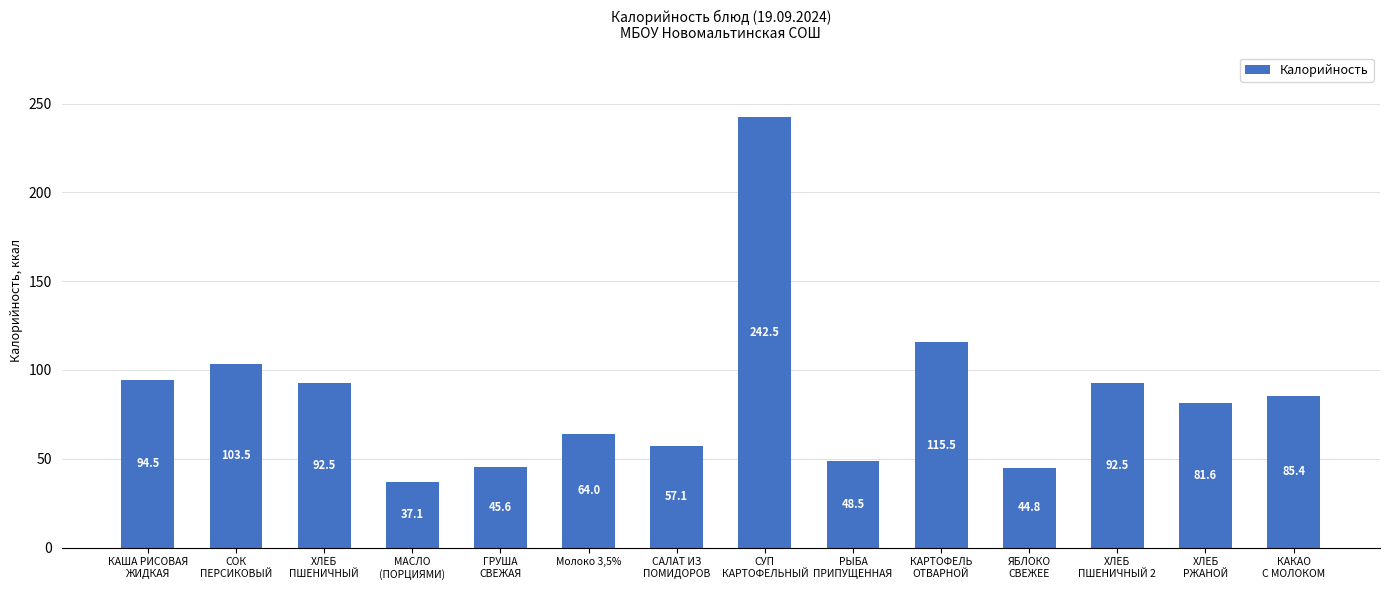

Where does the data first go above 85?

КАША РИСОВАЯ
ЖИДКАЯ